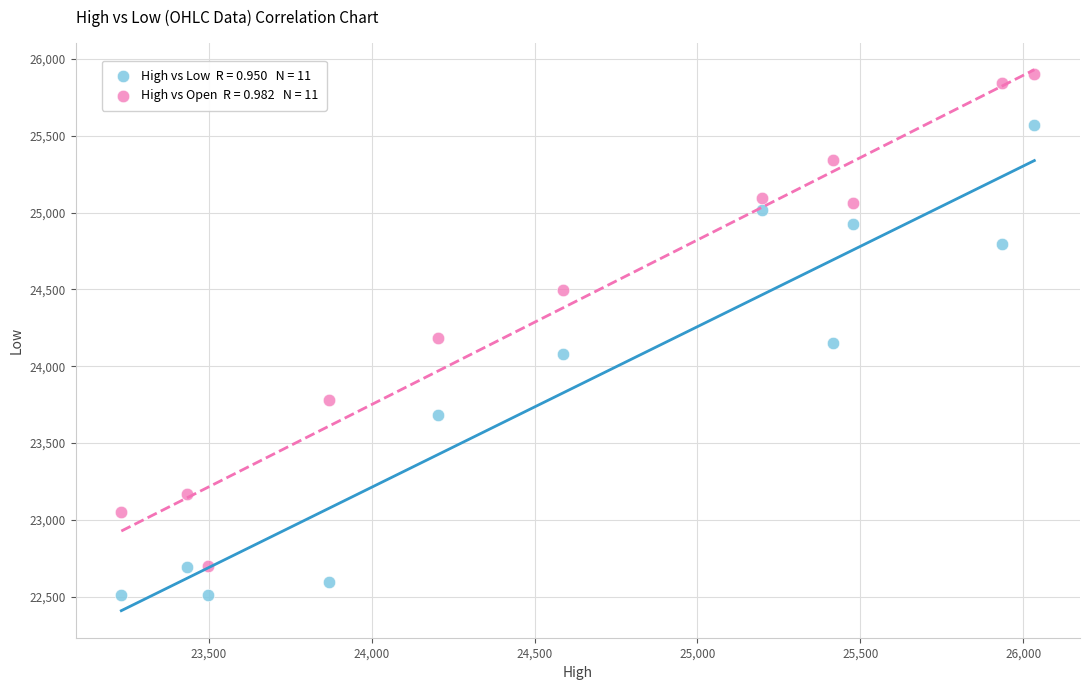

Across all data points, what is the range of Y values (max minus min)?

3390.3